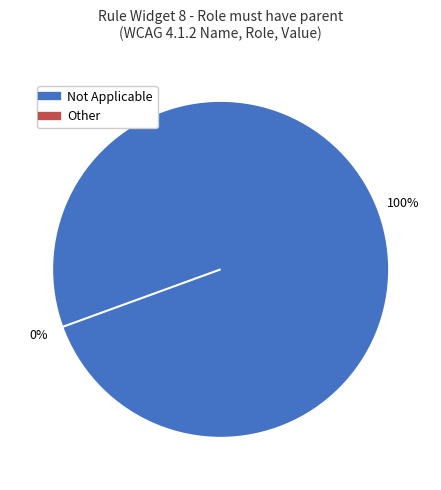

To the nearest percent, what is the average slice percentage?

50%